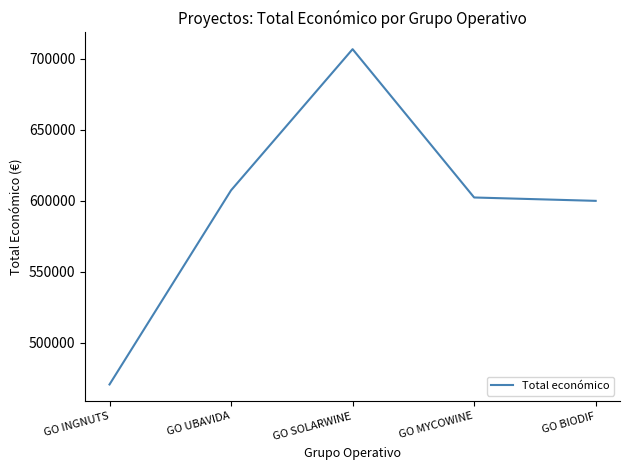

What is the minimum value shown in the chart?

470675.0